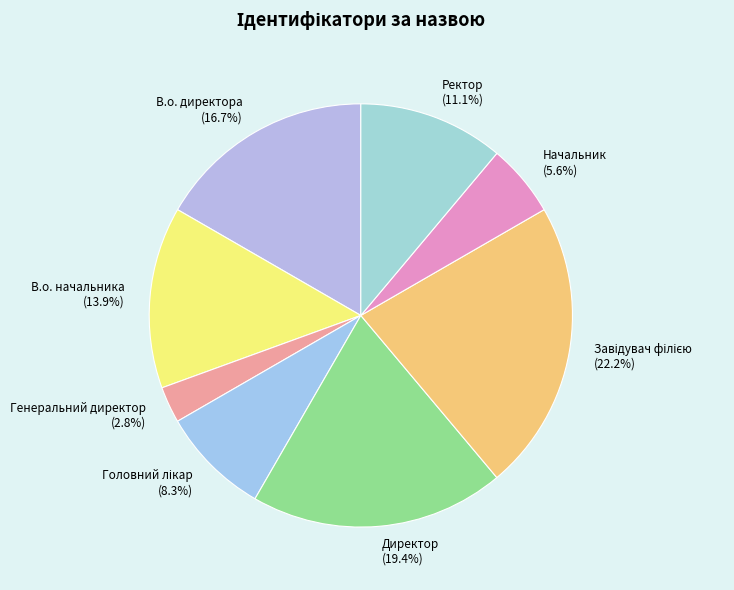

Count the number of slices in the pie.

8